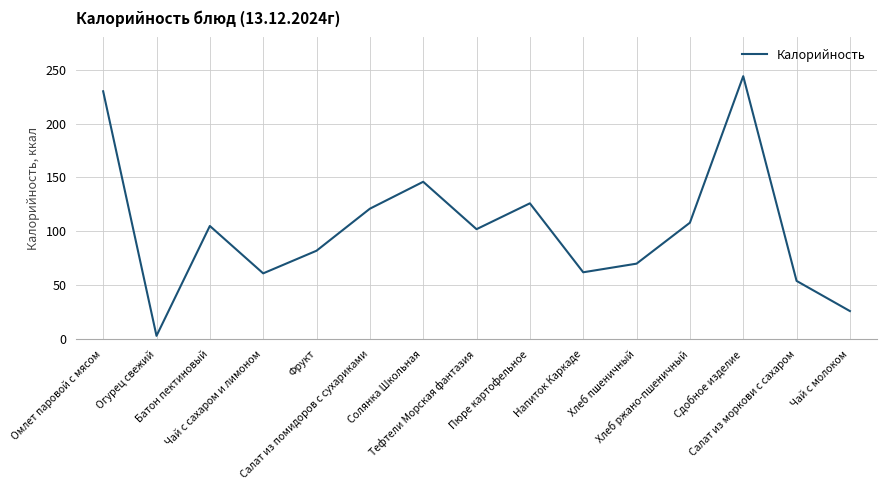

What is the greatest value displayed?

244